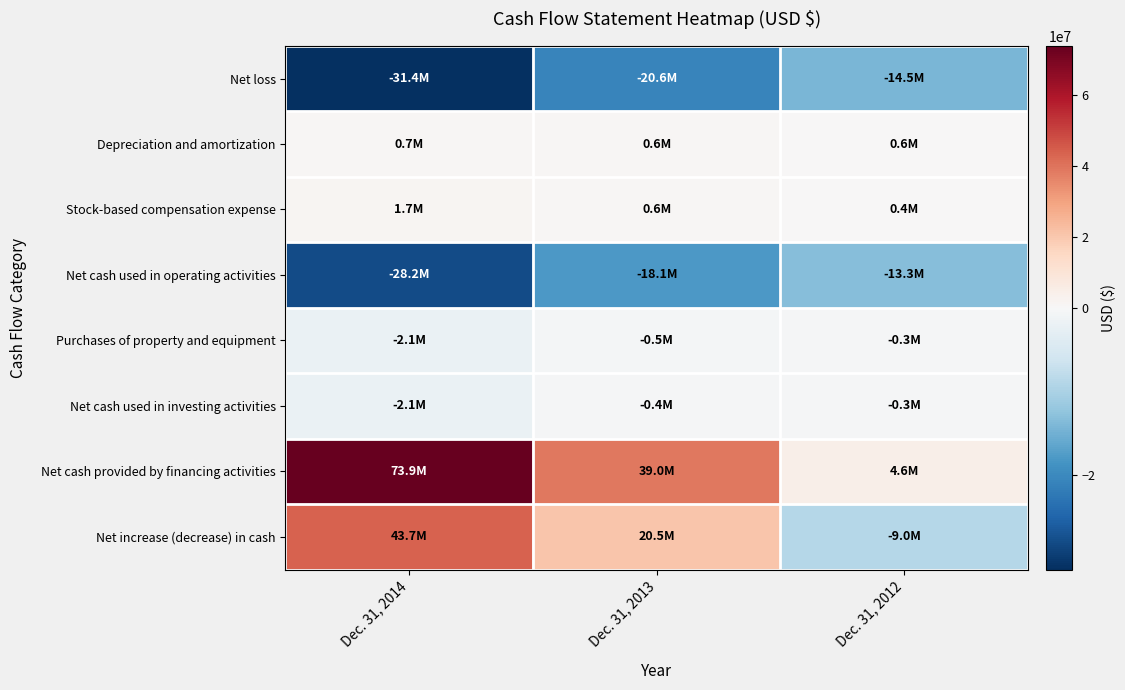

Between Dec. 31, 2013 and Dec. 31, 2012, which is larger?

Dec. 31, 2012